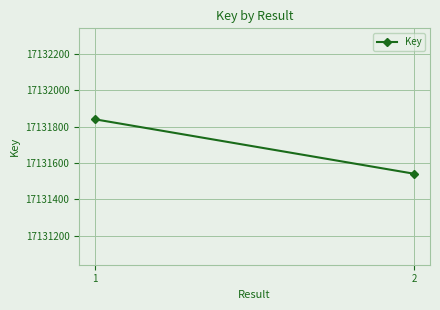

What is the average value?

17131690